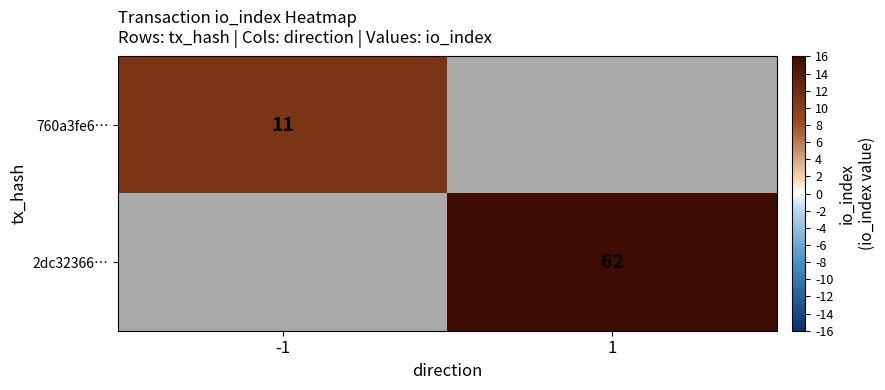

The 2dc32366… series shows 110 at 1. True or false?

False